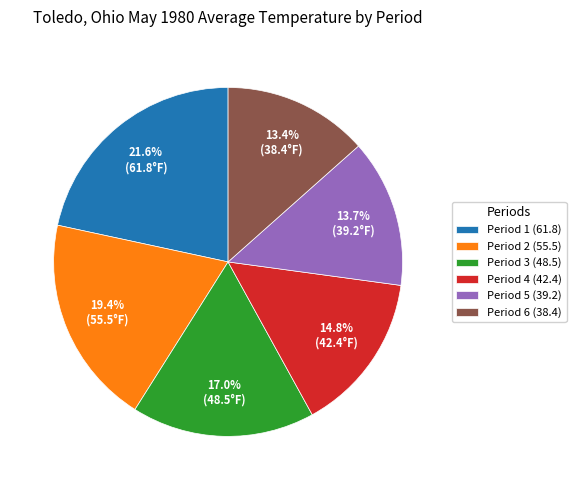

To the nearest percent, what is the difference between the Period 4 (42.4) and Period 1 (61.8) slice percentages?

7%